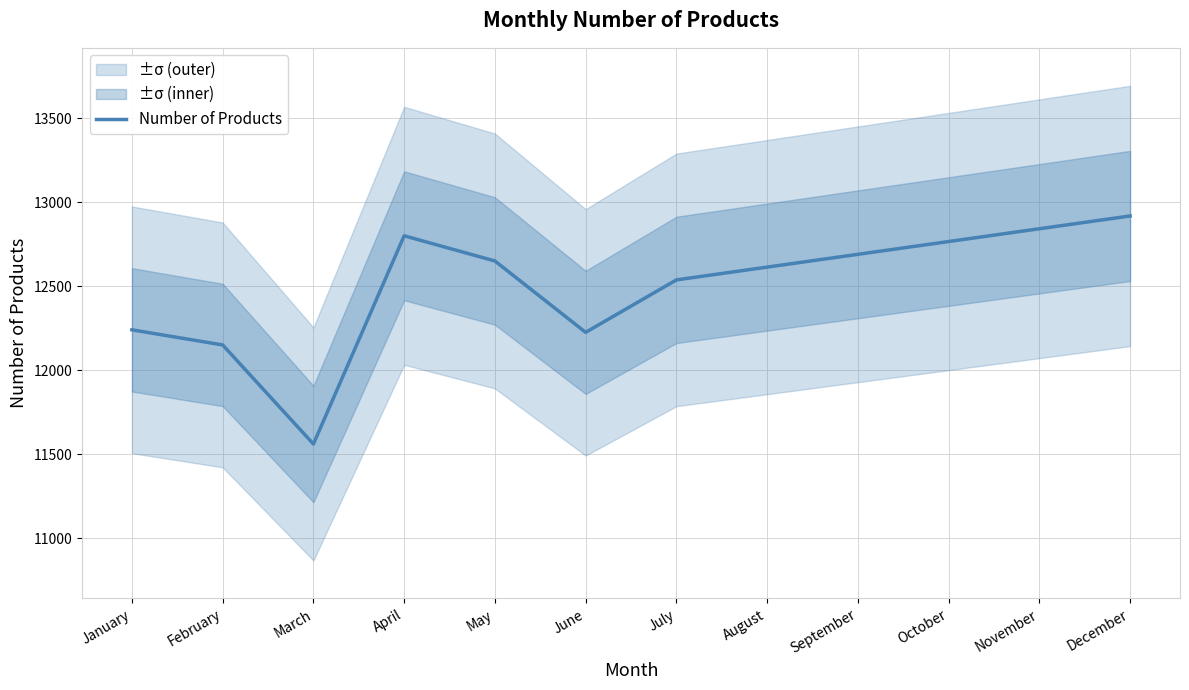

What is the difference between the maximum and minimum values?

1358.0